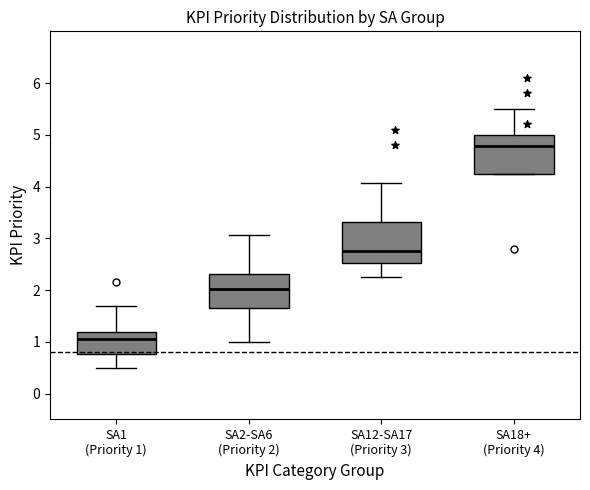

Reading left to right, transcribe this box plot: for each box, give where its median line is, the range the box spans, and where its two whiskers end, as read against the y-axis. The values are not printed on the chart, so give them approximately, as read against the axis.

SA1 (Priority 1): median 1.1, box 0.8 to 1.2, whiskers 0.5 to 1.7
SA2-SA6 (Priority 2): median 2.0, box 1.6 to 2.3, whiskers 1.0 to 3.1
SA12-SA17 (Priority 3): median 2.8, box 2.5 to 3.3, whiskers 2.2 to 4.1
SA18+ (Priority 4): median 4.8, box 4.2 to 5.0, whiskers 4.2 to 5.5